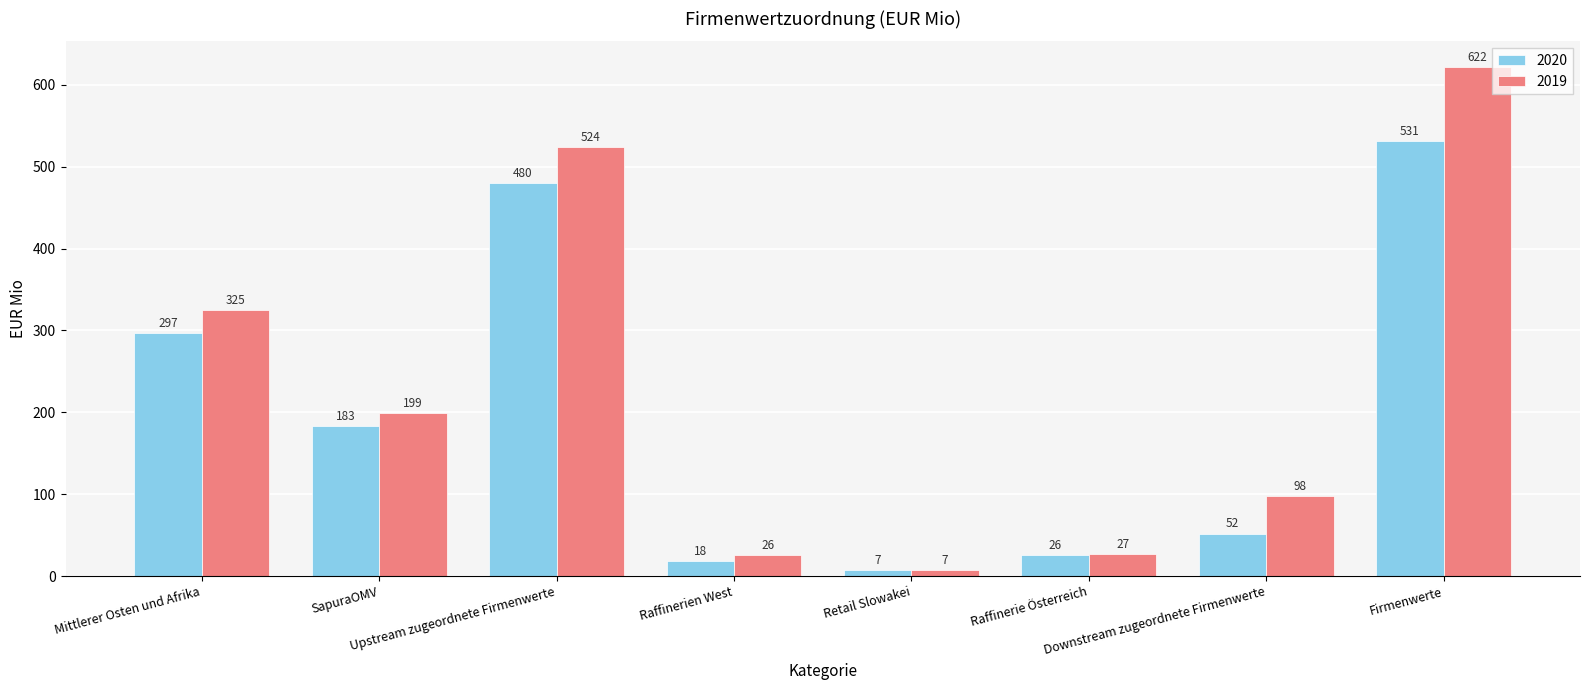

Is the value of 2020 at Raffinerie Österreich greater than the value of 2019 at SapuraOMV?

No